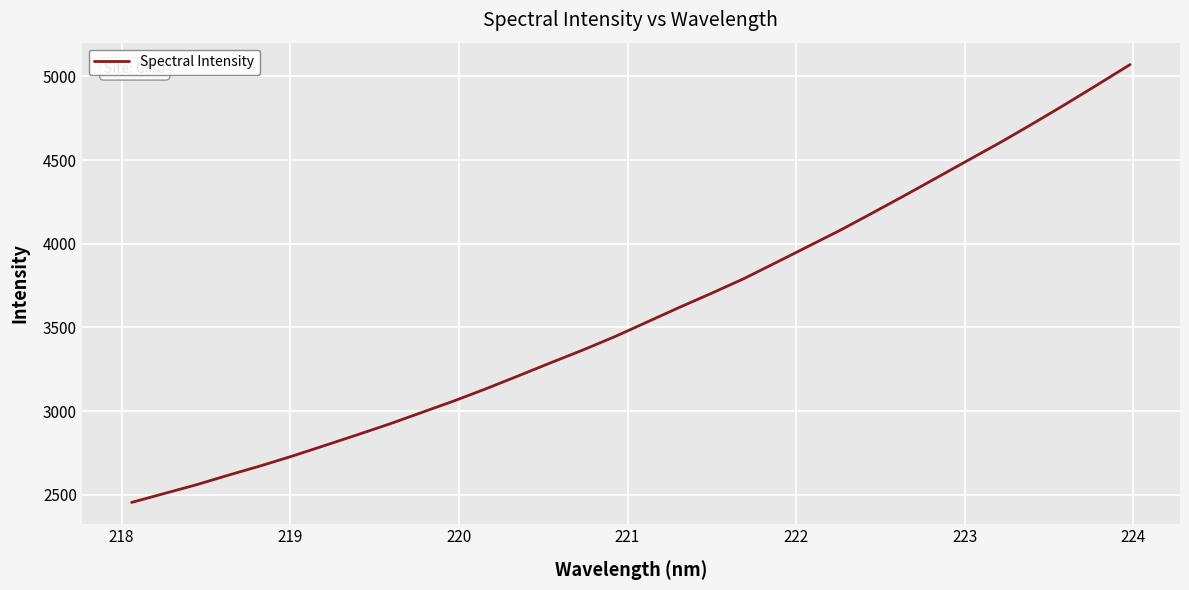

What is the difference between the maximum and minimum values?

2617.4